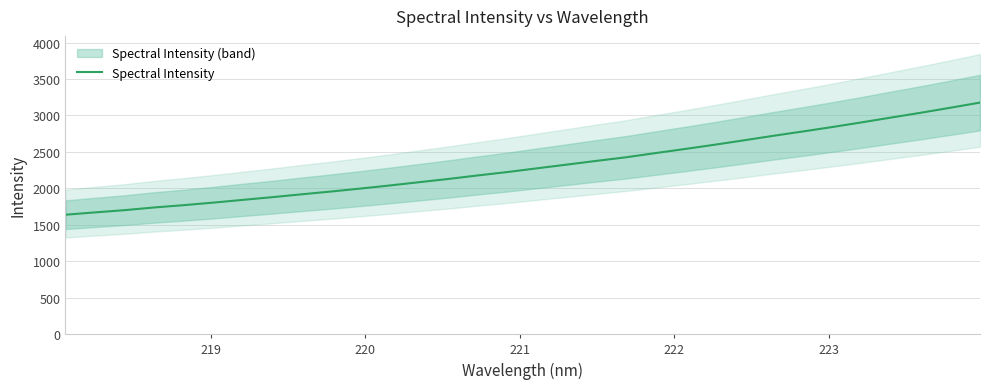

What is the sum of all values?

73812.1